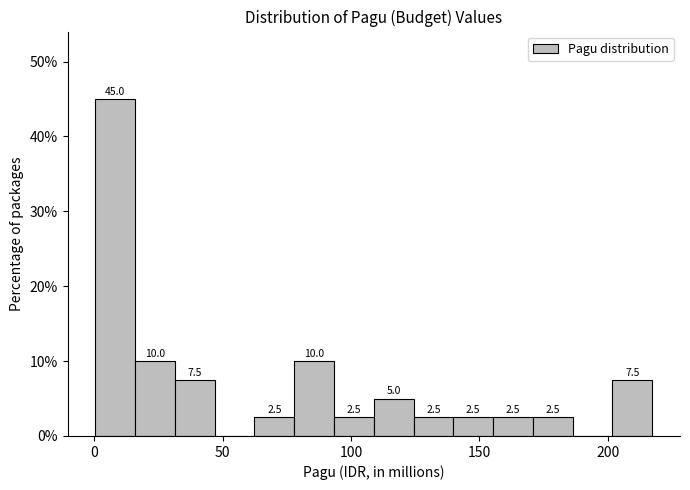

Around what value on the x-axis is the tallest bar? Give the approximate position of its centre, as read against the axis.

10